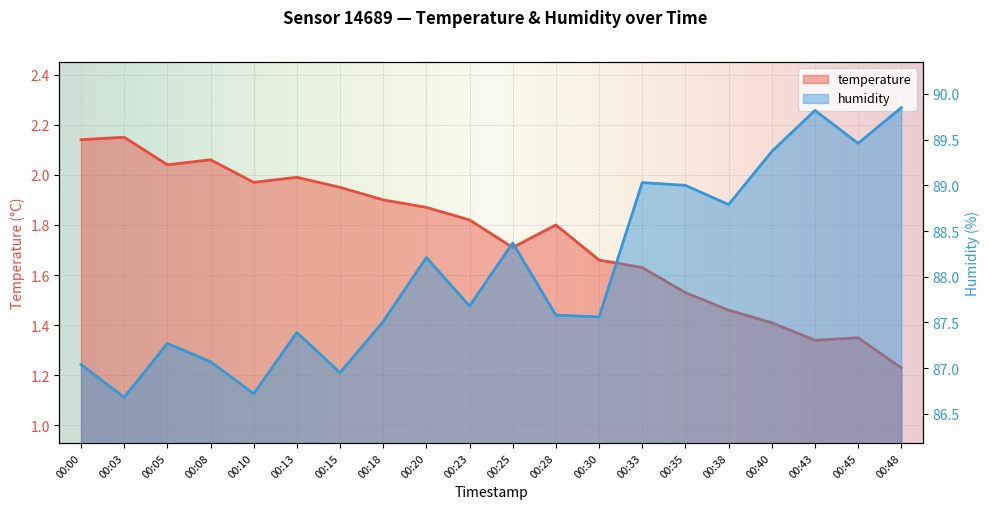

What is the difference between the maximum and minimum values in the temperature series?

0.9